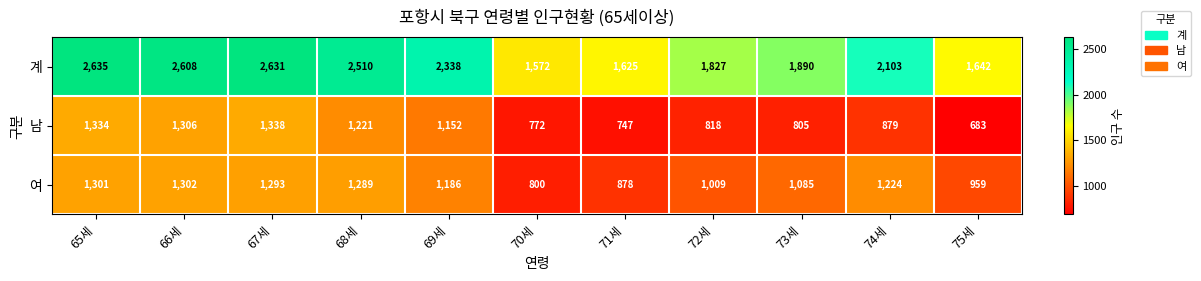

Which label corresponds to the largest value in the chart?

65세